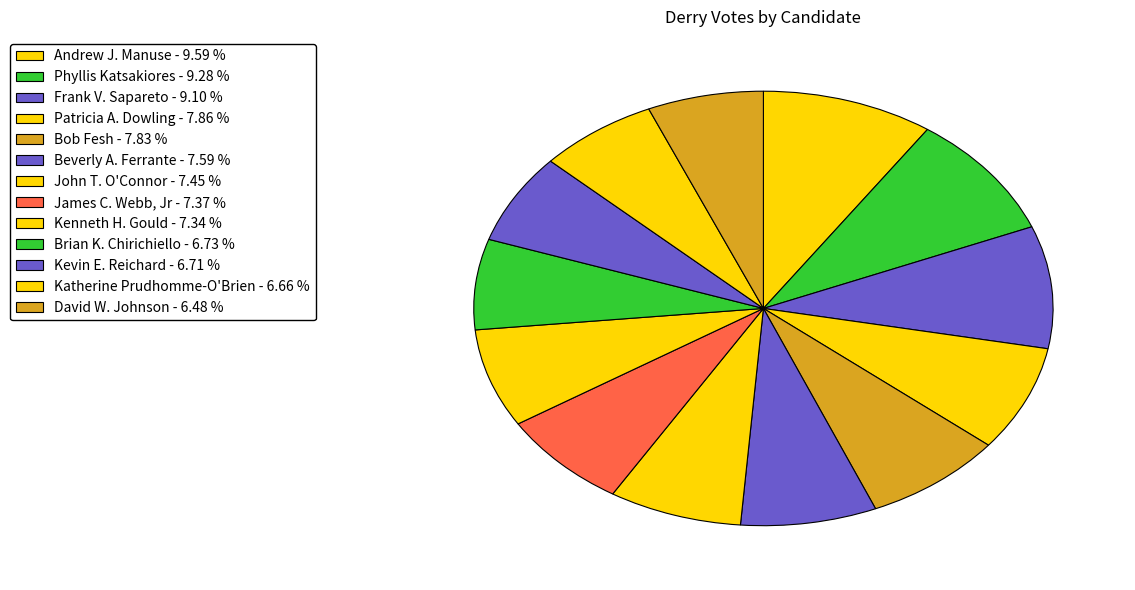

Is there a majority slice in this chart?

No